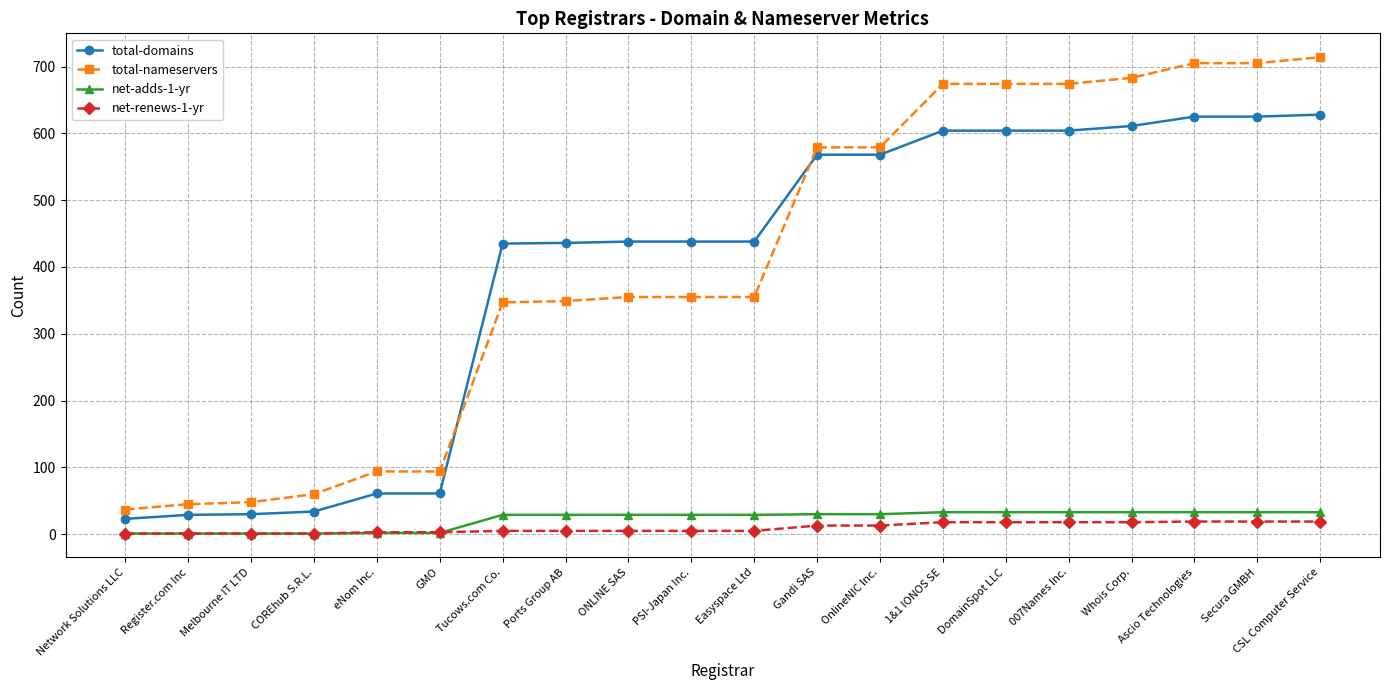

Which series has the largest range (max minus min)?

total-nameservers